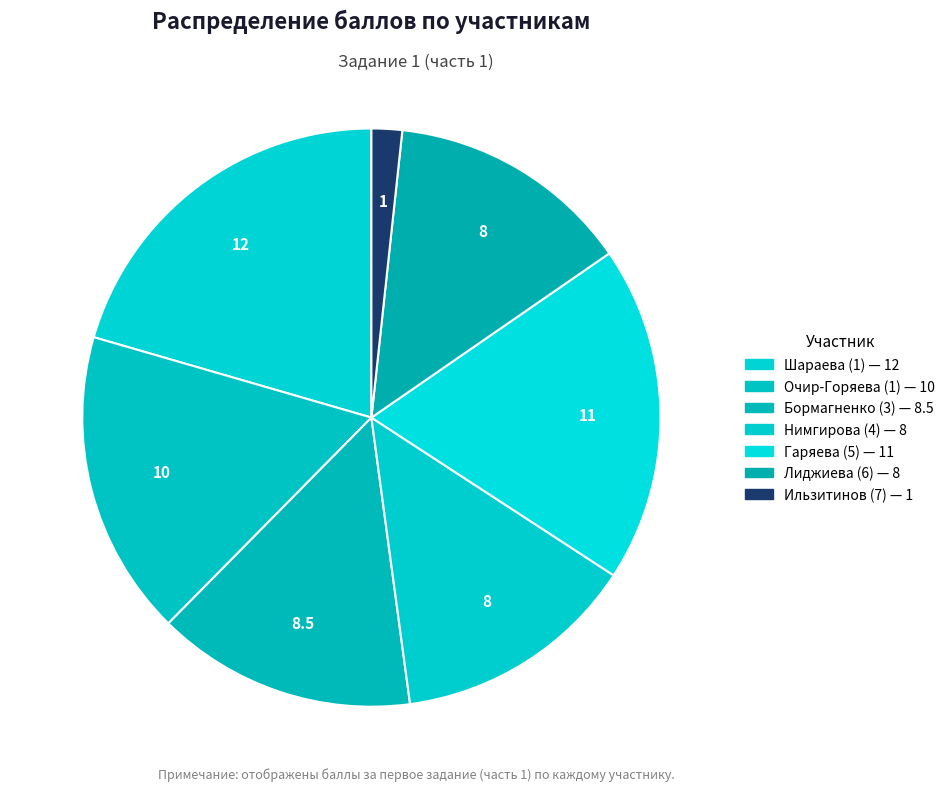

Between Лиджиева (6) and Шараева (1), which is larger?

Шараева (1)